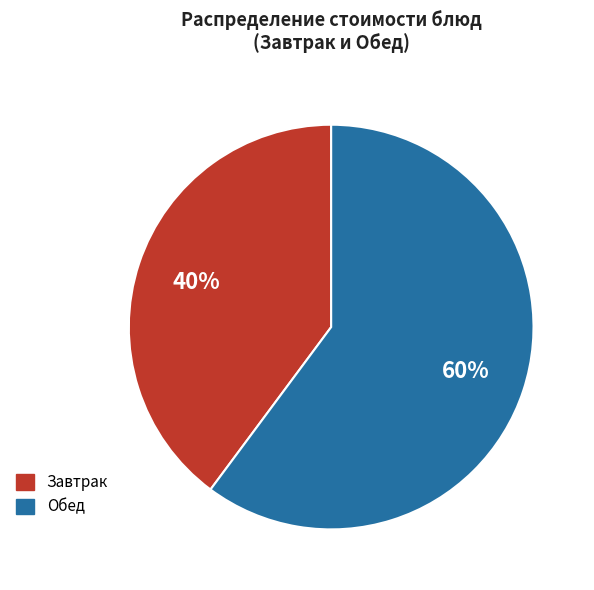

Is there a majority slice in this chart?

Yes